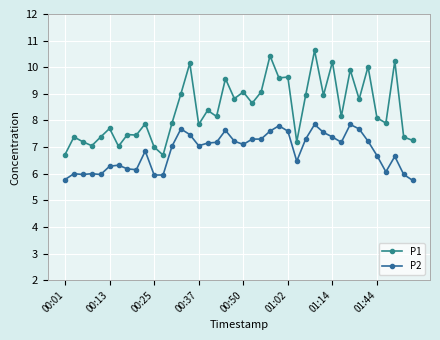

How many data points does each series have?

40